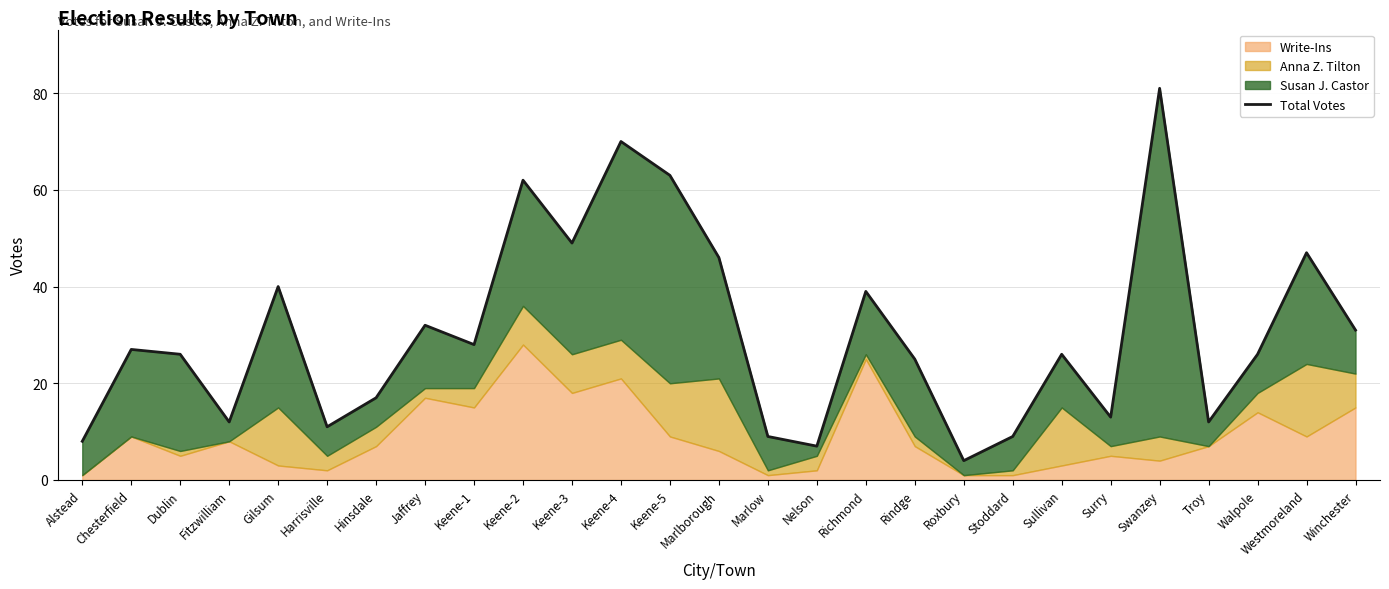

Count the number of categories in the chart.

27